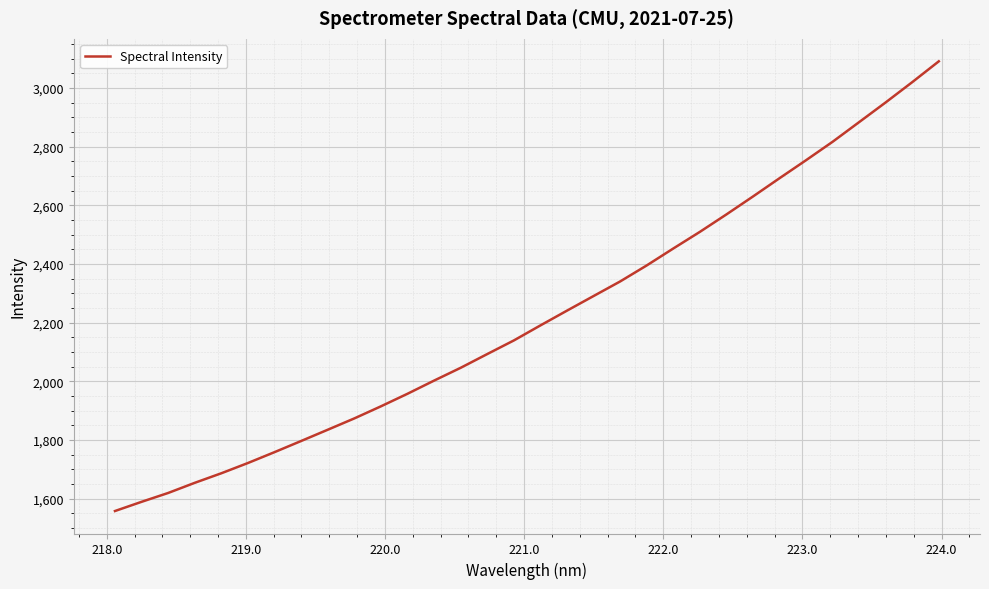

What is the difference between the maximum and minimum values?

1533.4